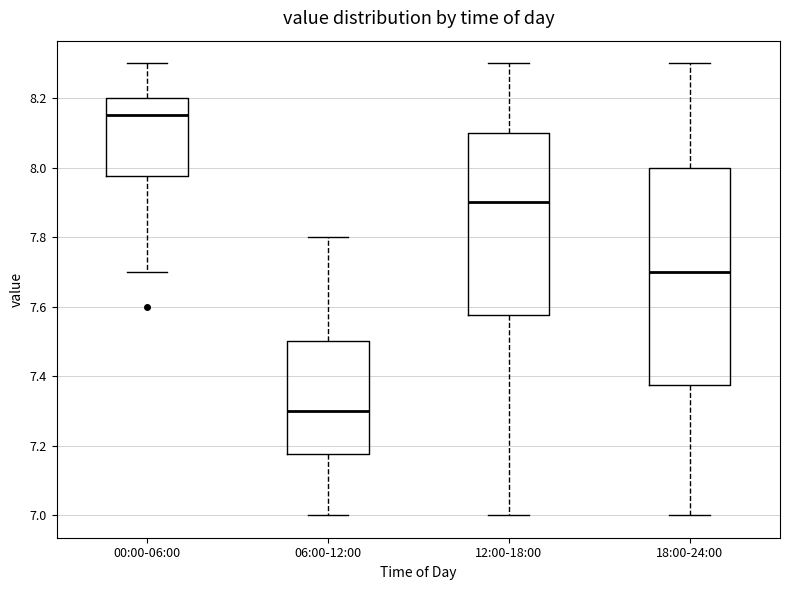

Where does the lower whisker of the box for 12:00-18:00 end on the y-axis? The values are not printed on the chart, so give them approximately, as read against the axis.

7.00